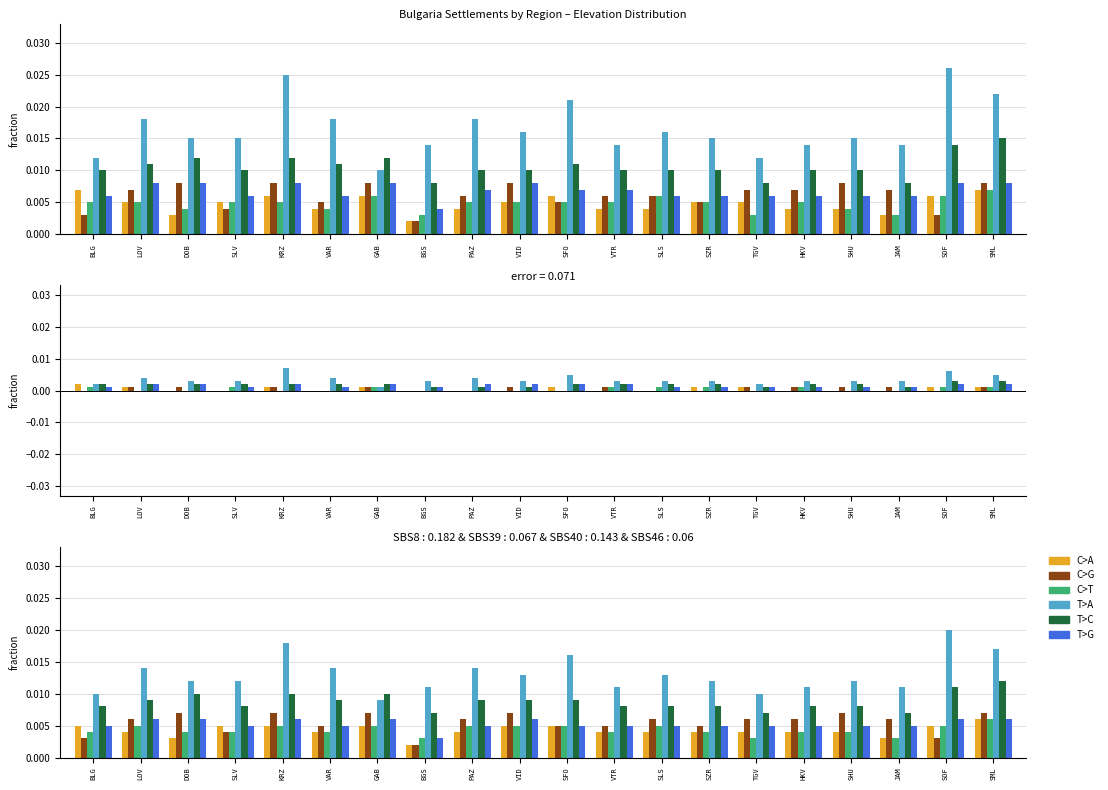

Does the chart contain any negative values?

No